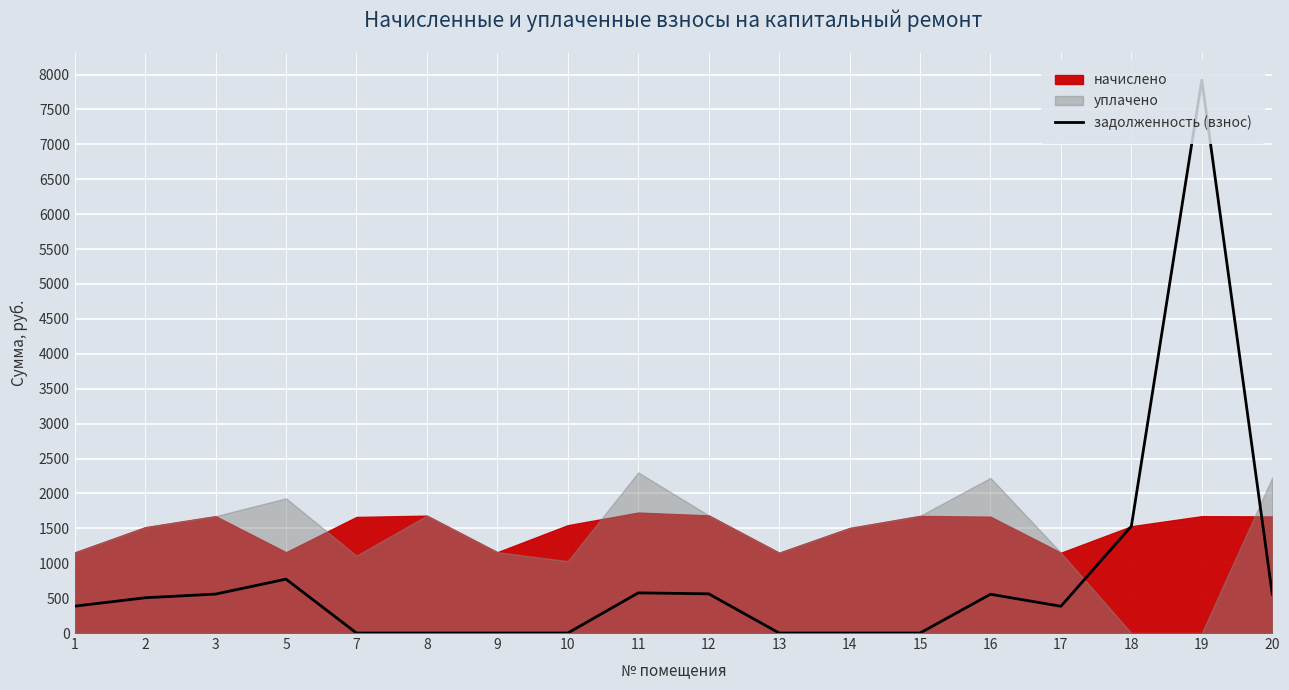

What is the maximum value for задолженность (взнос)?

7919.9